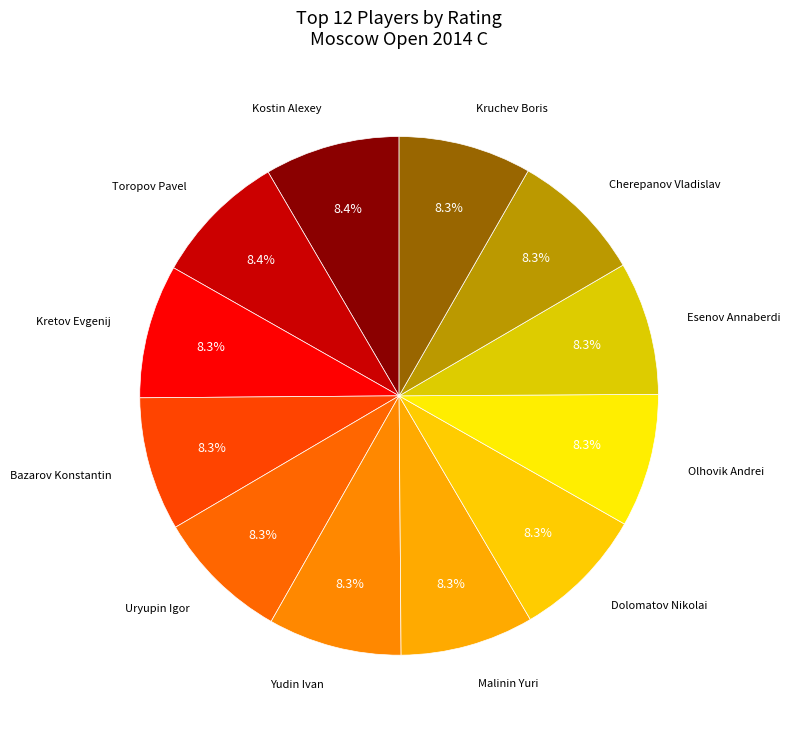

Which slice is the largest?

Kostin Alexey